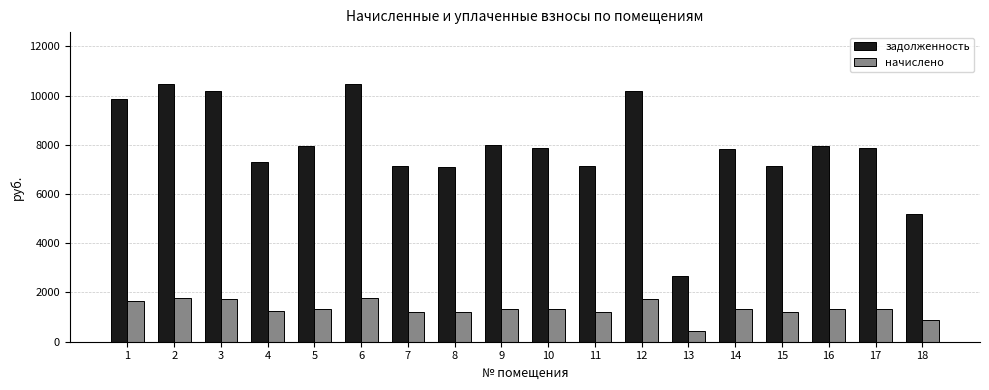

What is the sum of the начислено values at 5 and 11?

2543.4